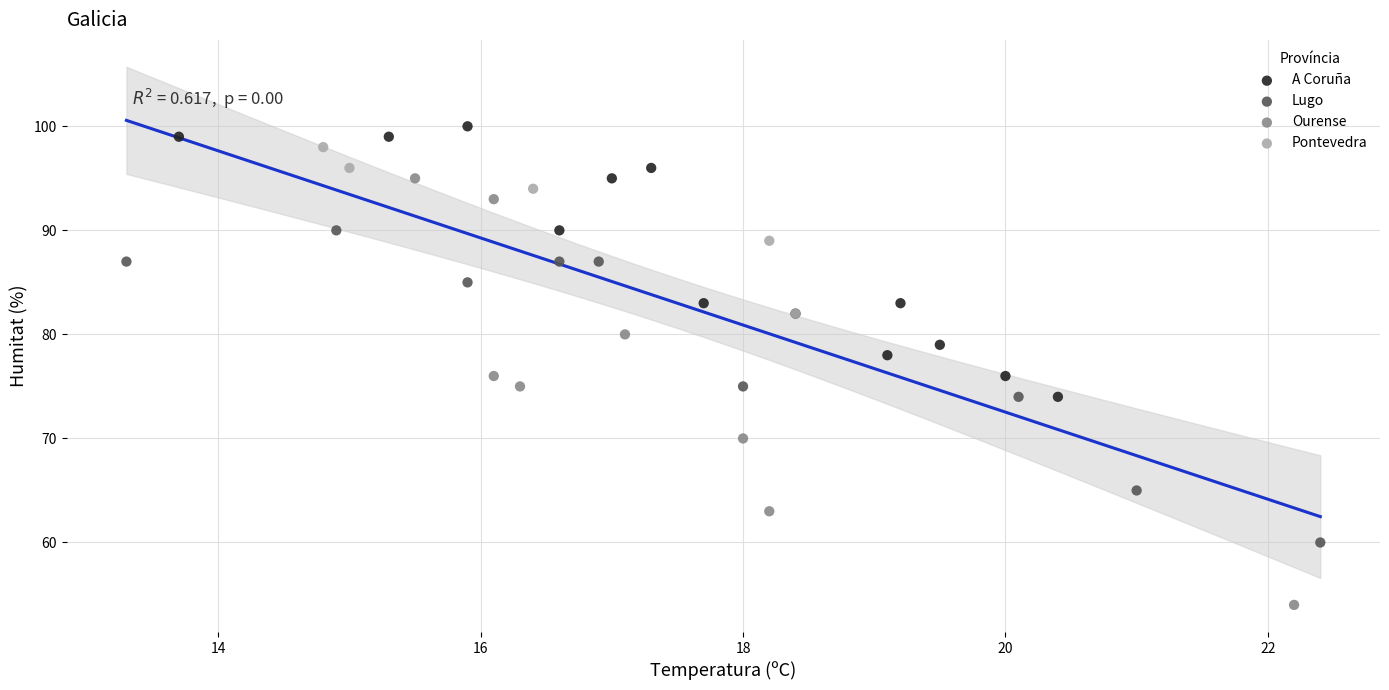

Which series reaches the minimum Y coordinate?

Ourense